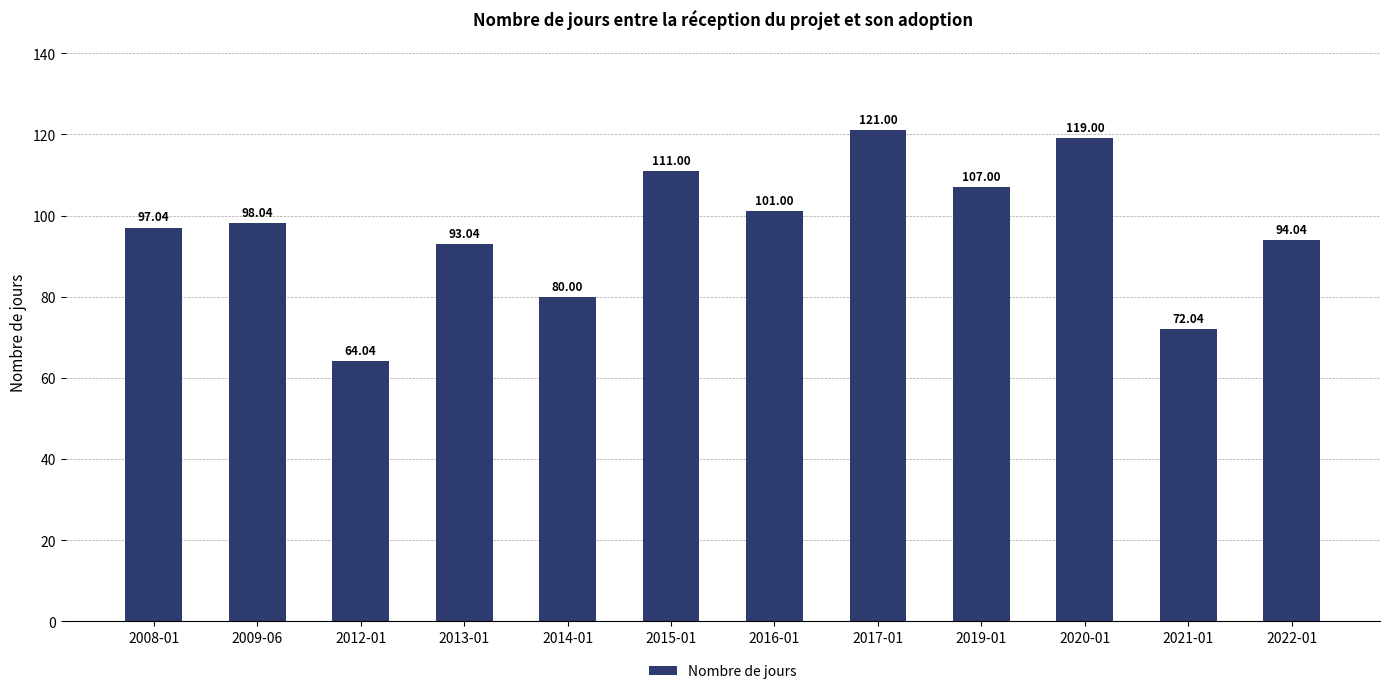

List the labels in order of value, largest first.

2017-01, 2020-01, 2015-01, 2019-01, 2016-01, 2009-06, 2008-01, 2022-01, 2013-01, 2014-01, 2021-01, 2012-01